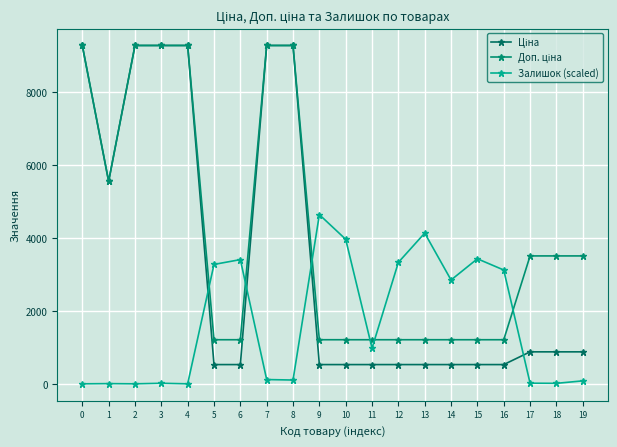

At 19, list the series in order from smallest to largest.

Залишок (scaled), Ціна, Доп. ціна